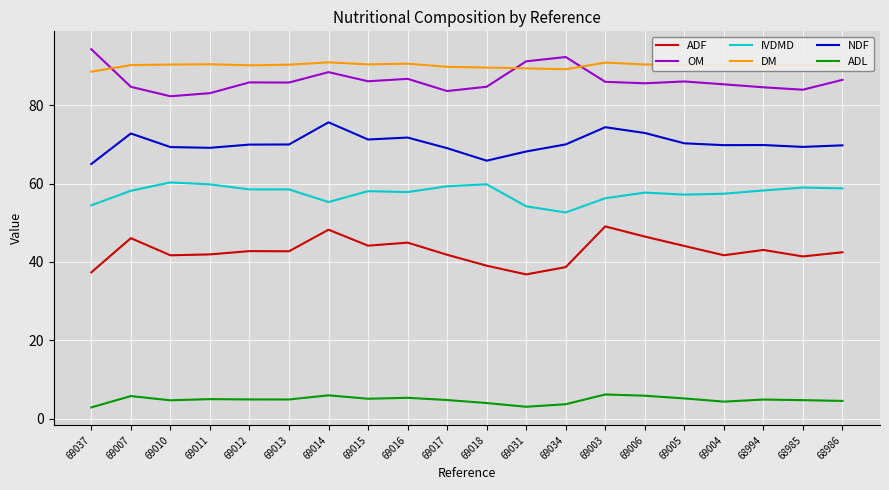

Is the value of ADF at 69014 greater than the value of OM at 69016?

No